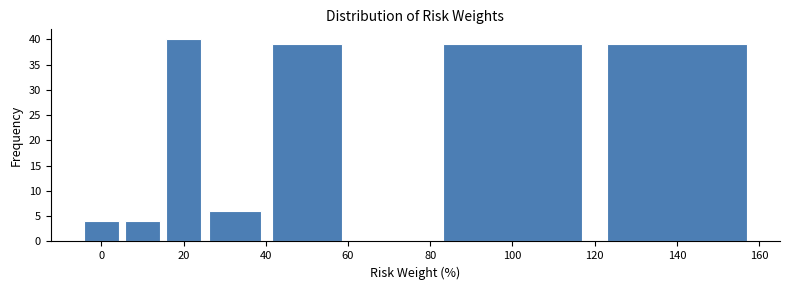

Over which range of the x-axis is the bar tallest?

15 to 25